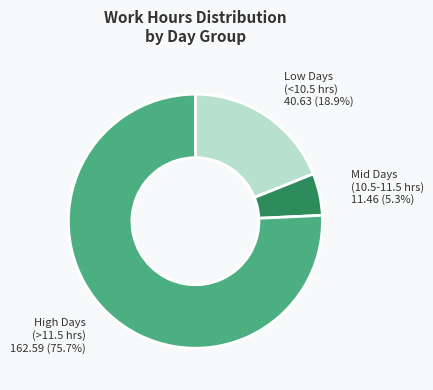

How many slices are in this pie chart?

3